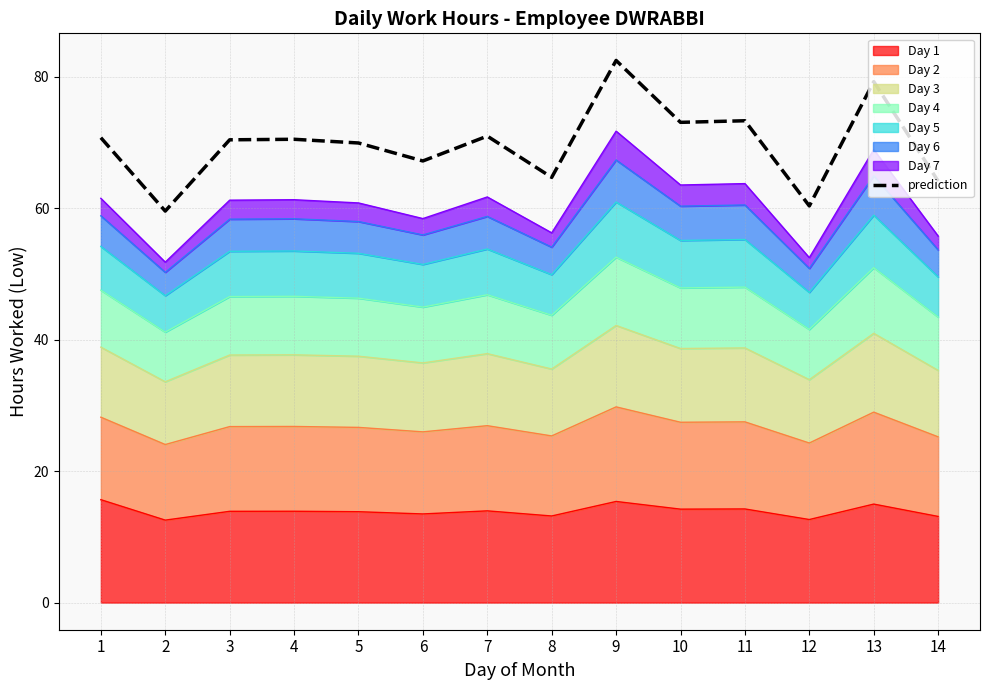

How many lines are shown in the chart?

1